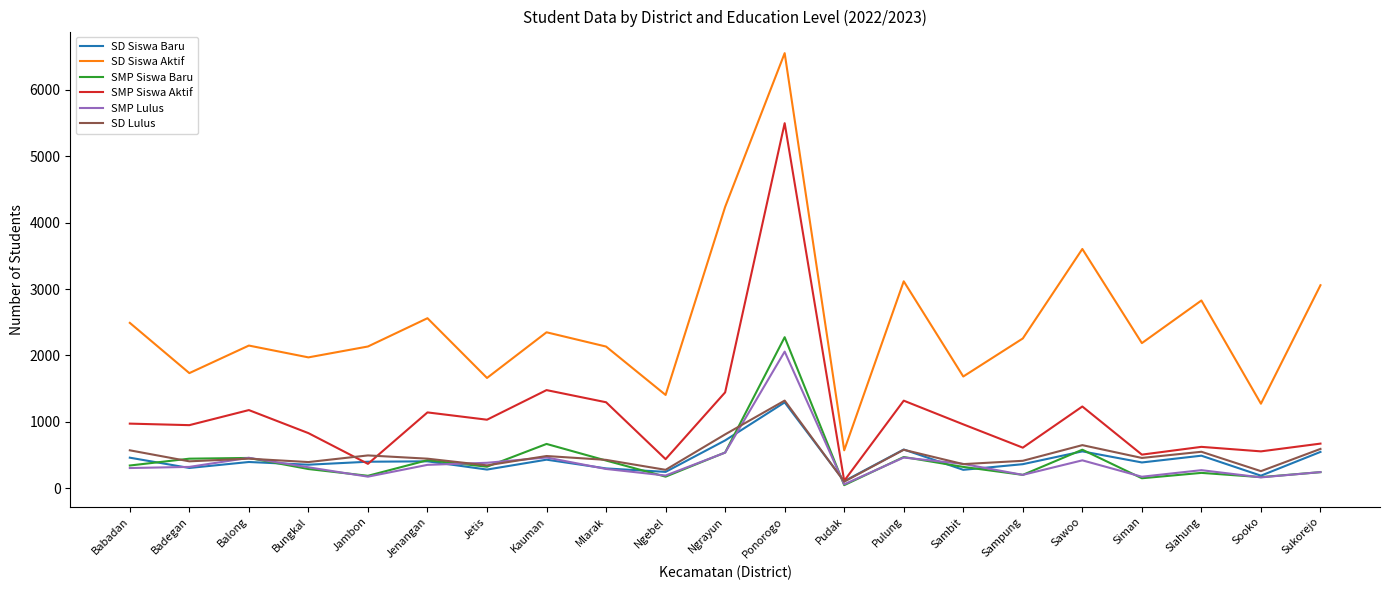

True or false: SMP Lulus and SMP Siswa Baru cross at least once.

True